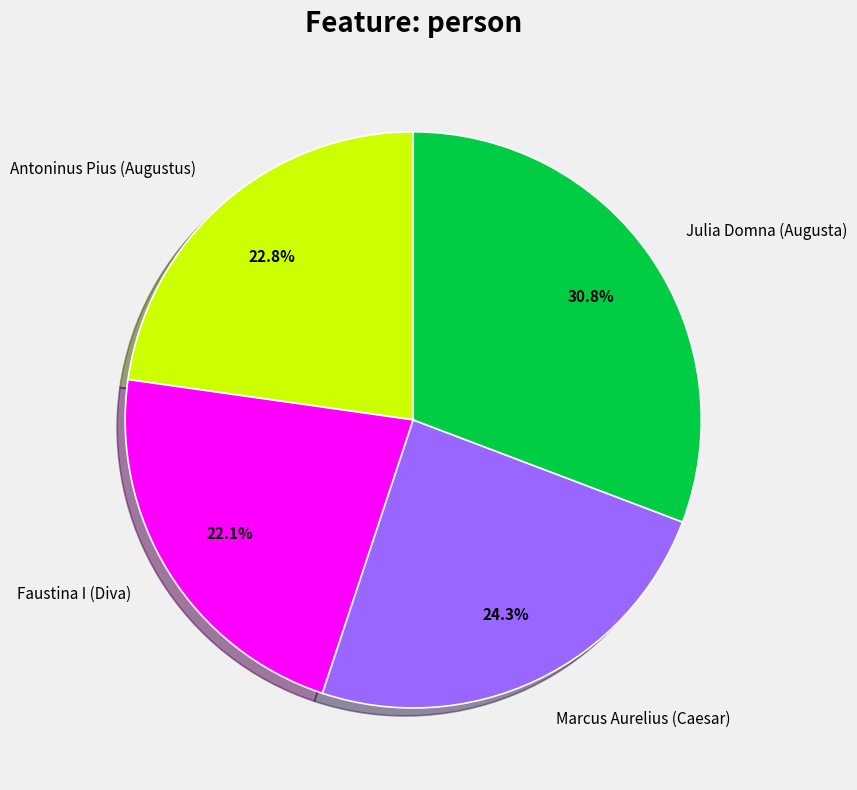

To the nearest percent, what percentage of the pie is Faustina I (Diva)?

22%